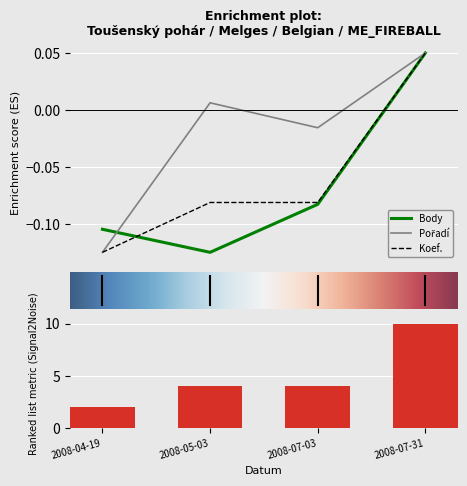

What is the minimum value shown in the chart?

-0.1